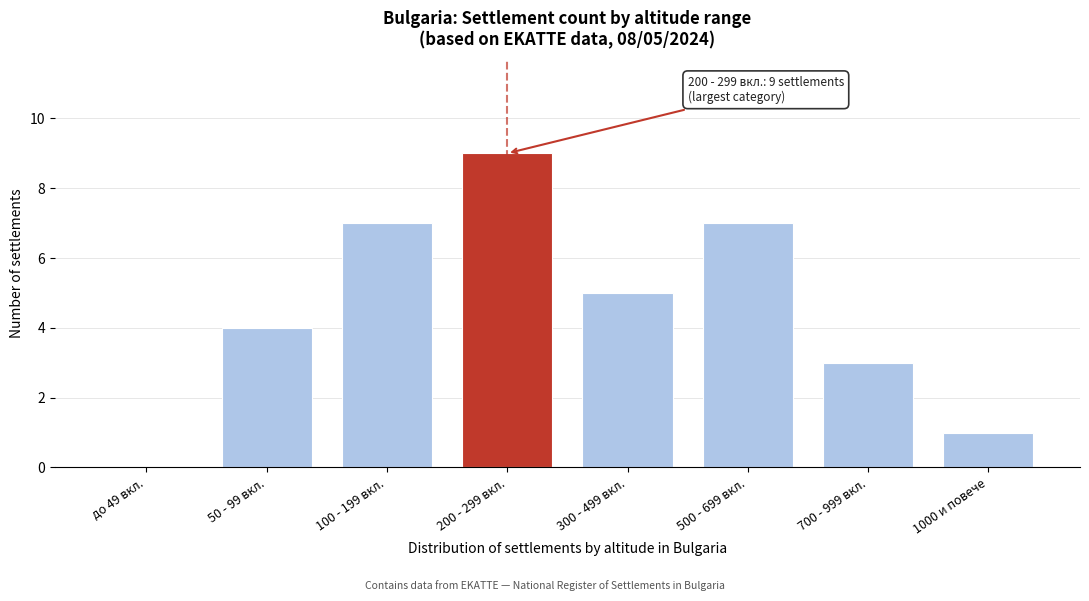

Reading left to right, list all the values displayed in this chart.

до 49 вкл.=0	50 - 99 вкл.=4	100 - 199 вкл.=7	200 - 299 вкл.=9	300 - 499 вкл.=5	500 - 699 вкл.=7	700 - 999 вкл.=3	1000 и повече=1